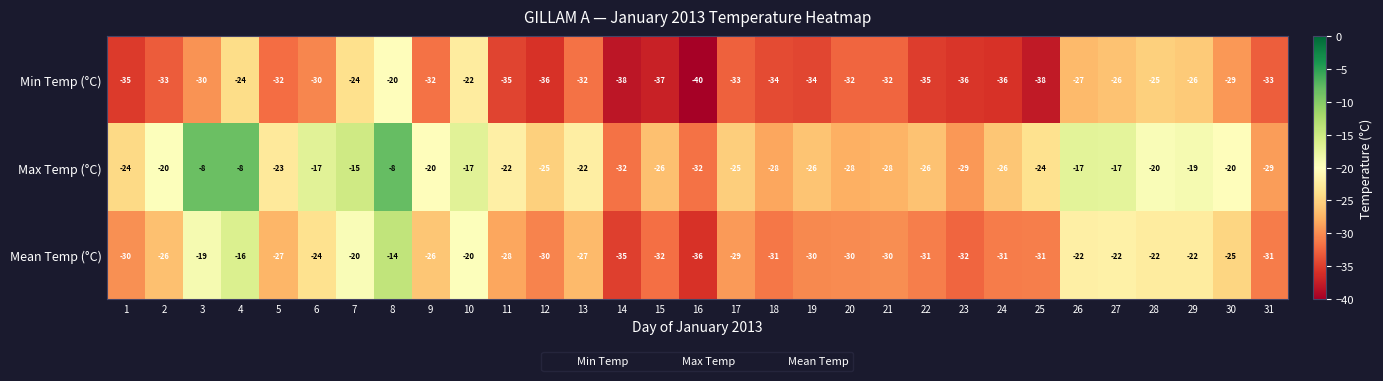

What is the highest value of the Max Temp (°C) series?

-8